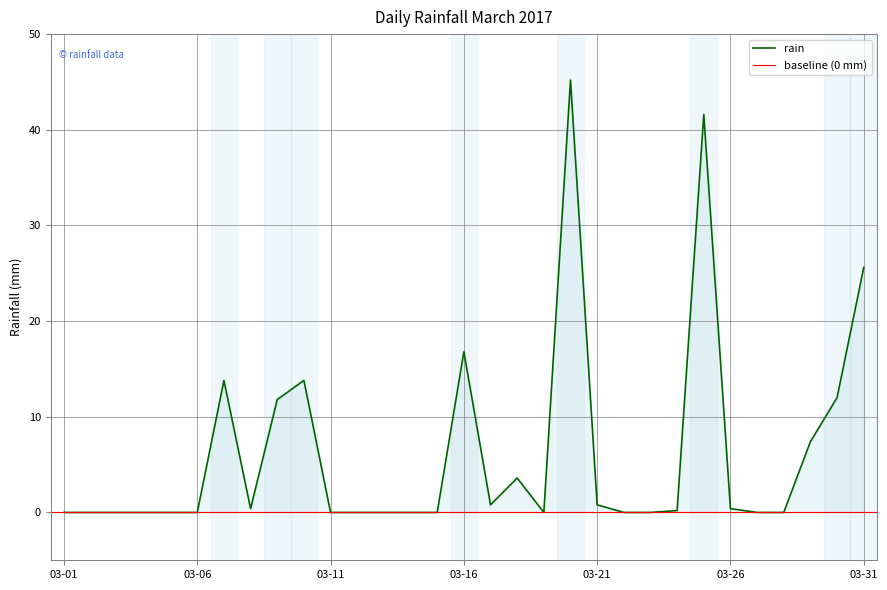

What is the highest value of the rain series?

45.2